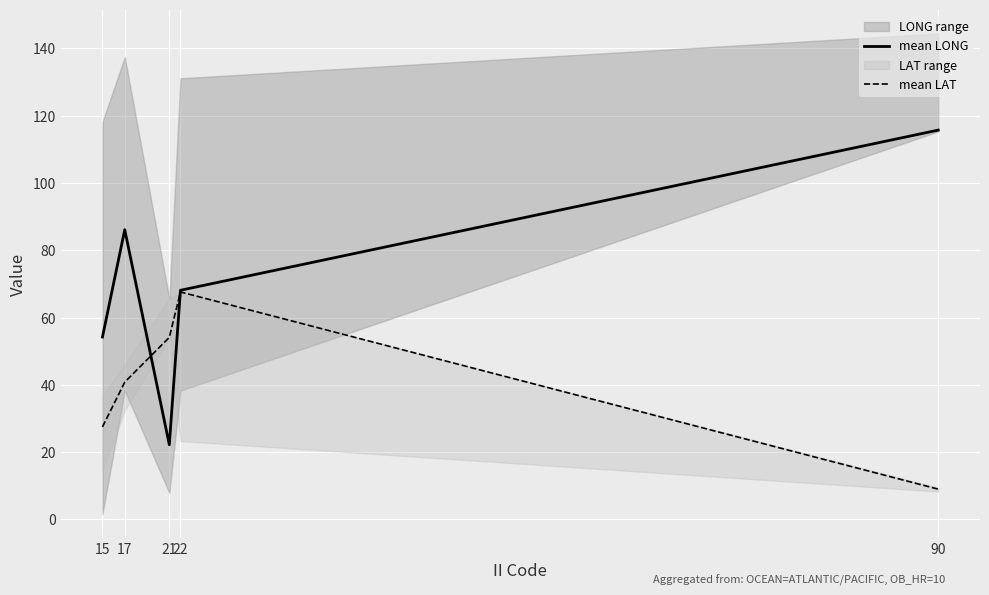

What is the total value across all series at 90?

124.7